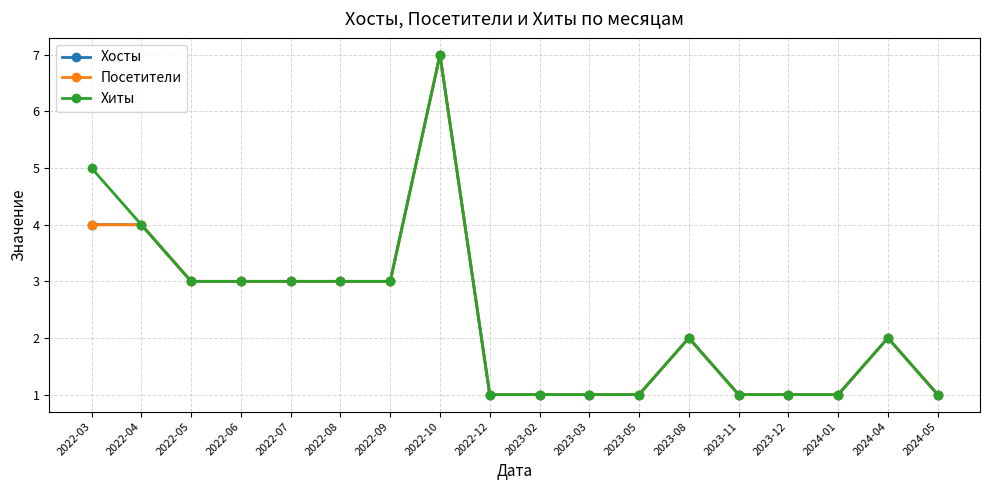

What position from the right is 2023-12?

4